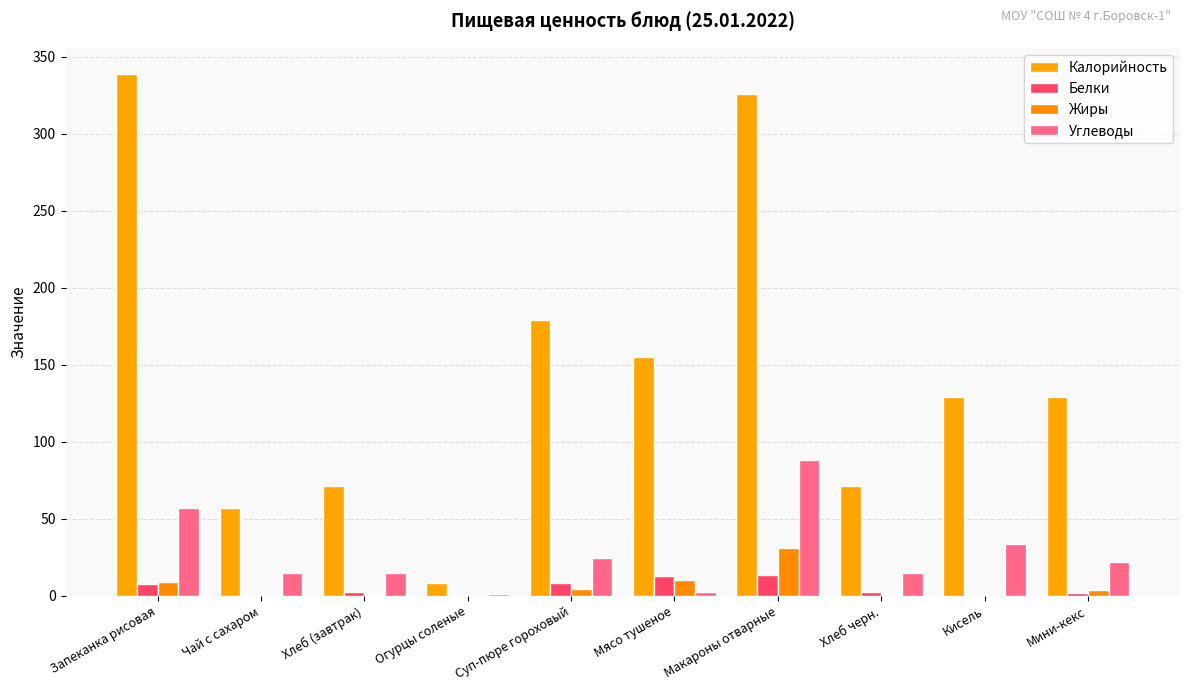

What is the value of the Калорийность bar at the 8th from the left?

71.0